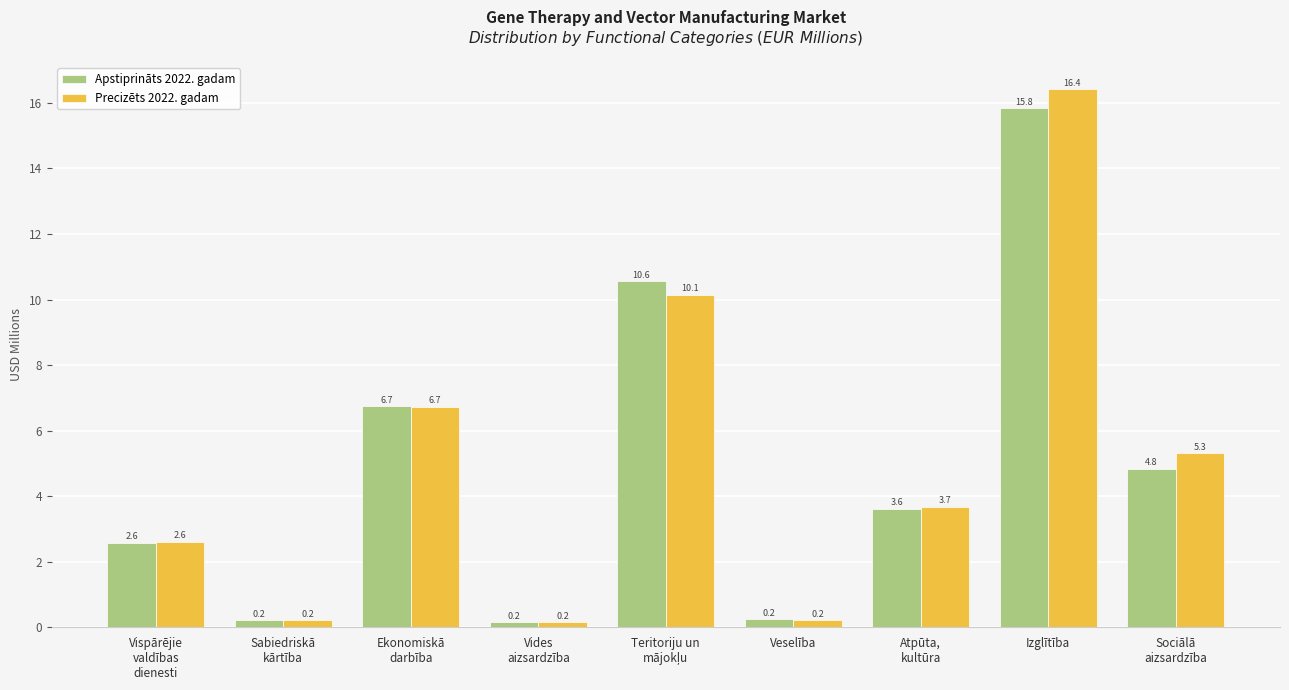

What is the sum of all Apstiprināts 2022. gadam values?

44.8